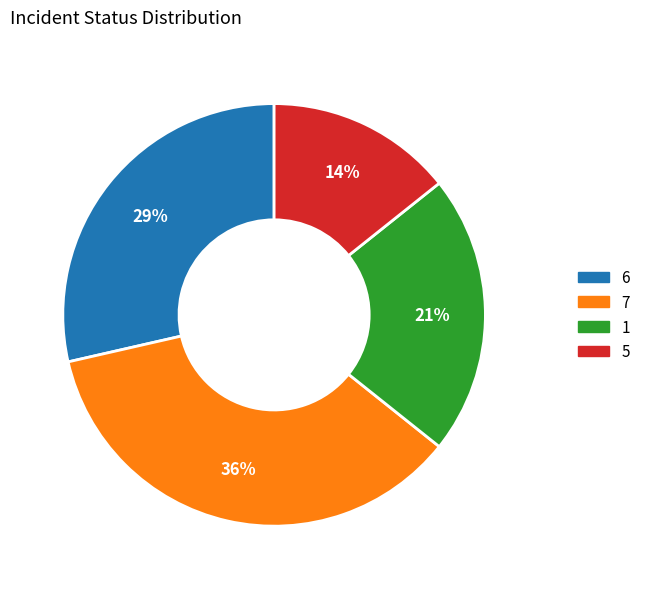

Count the number of slices in the pie.

4